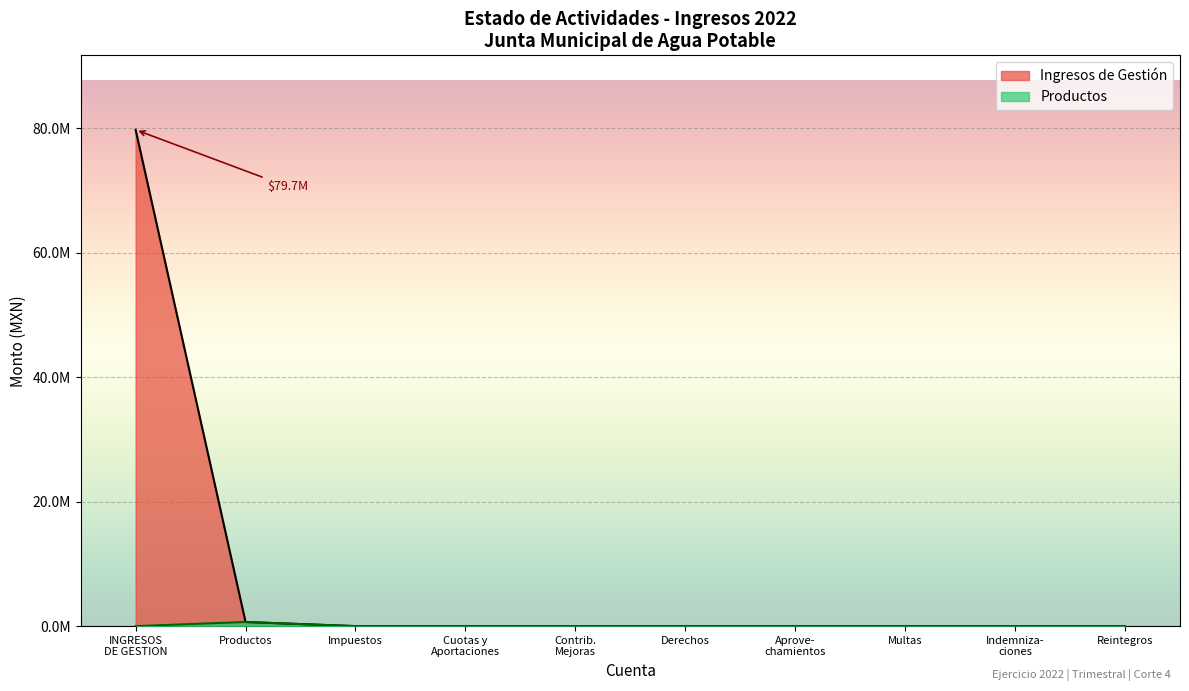

At which label does Productos reach its minimum?

INGRESOS DE GESTION